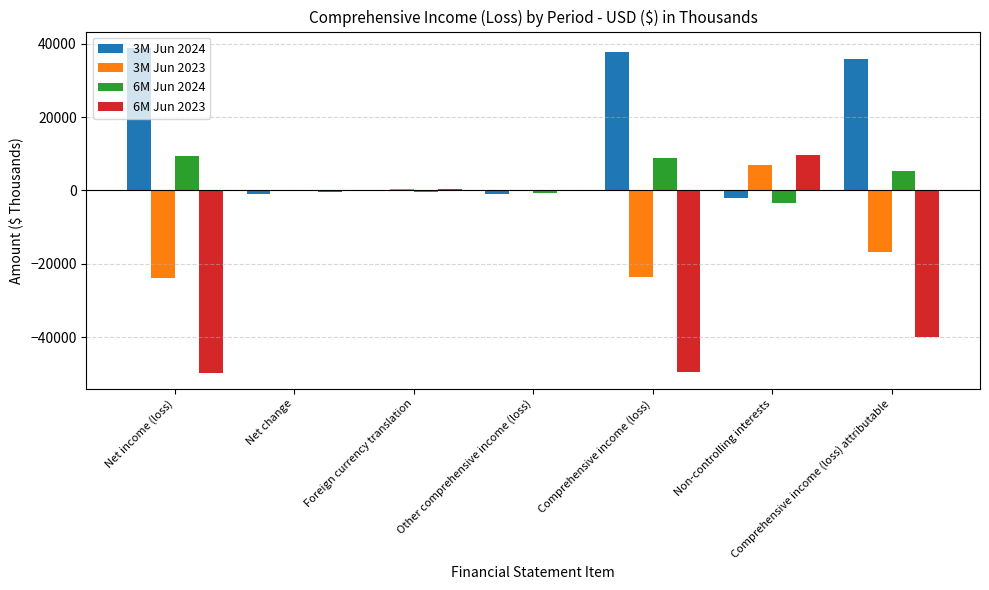

What is the sum of all 6M Jun 2023 values?

-129636